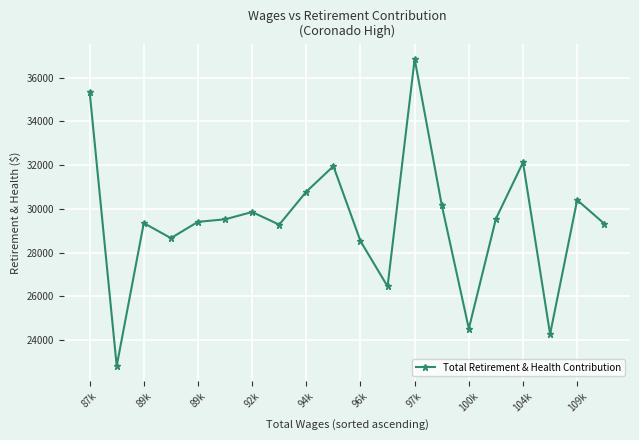

What is the maximum value shown in the chart?

36849